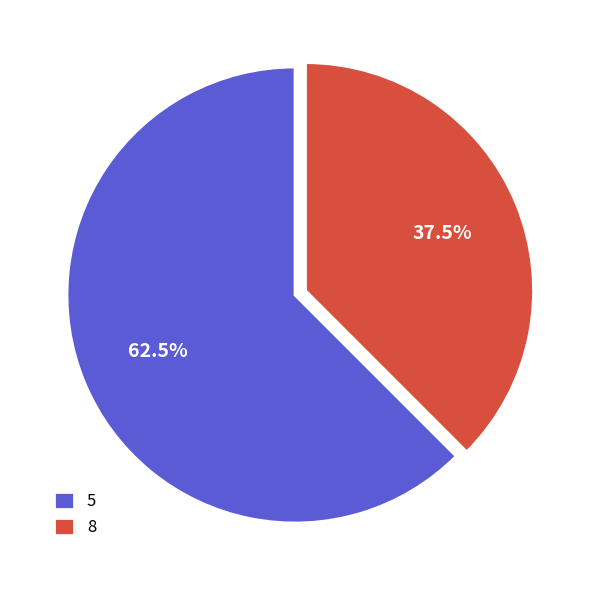

Combined, do 8 and 5 account for over 50%?

Yes